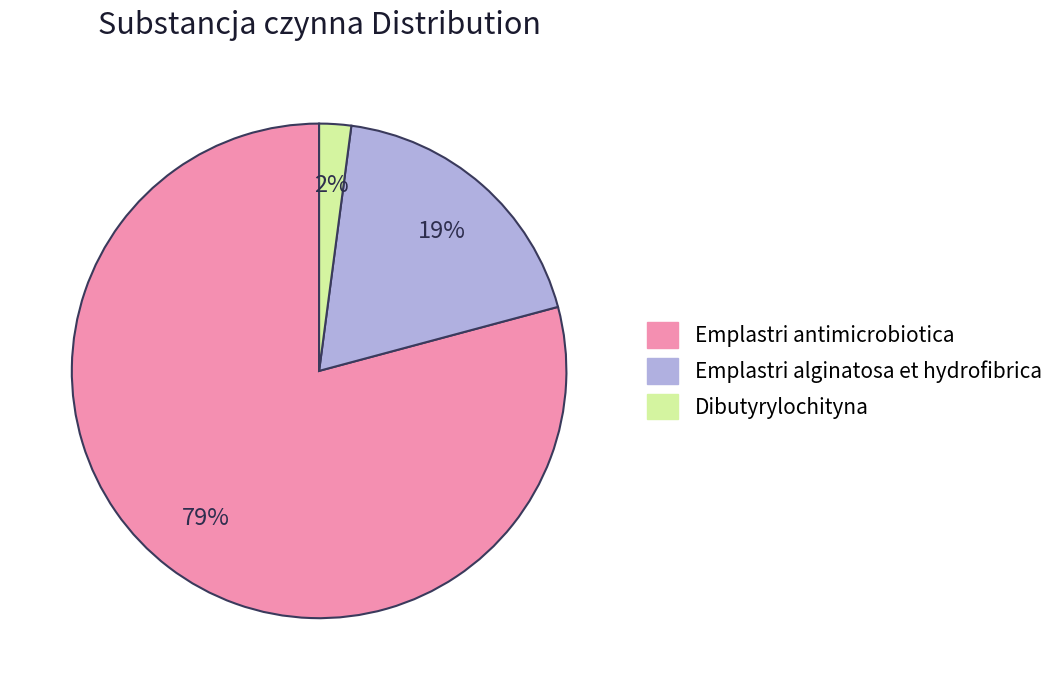

Which category has the biggest portion of the pie?

Emplastri antimicrobiotica